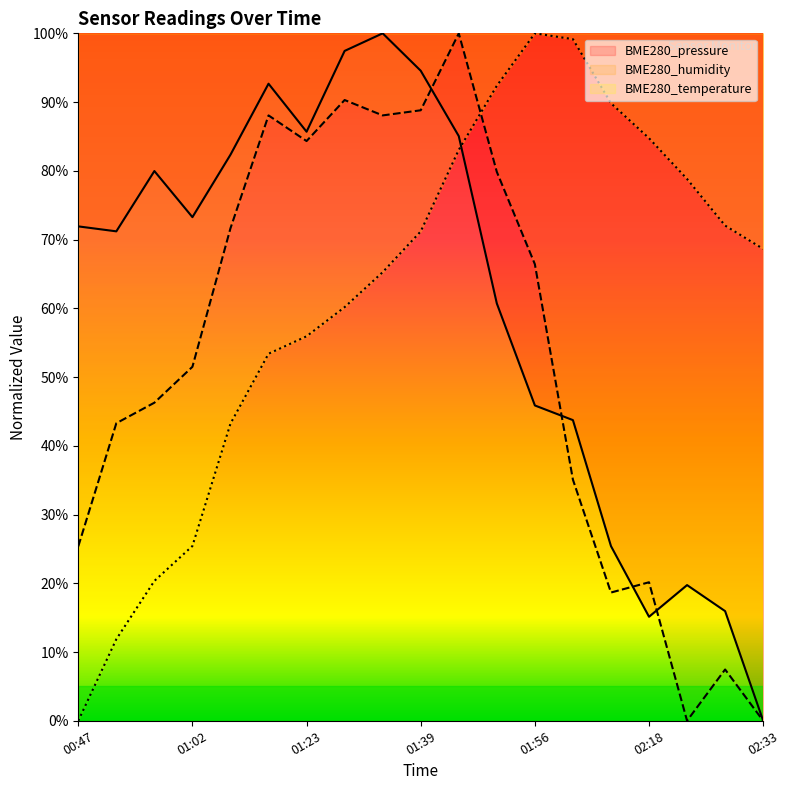

How many values in BME280_temperature are above zero?

18